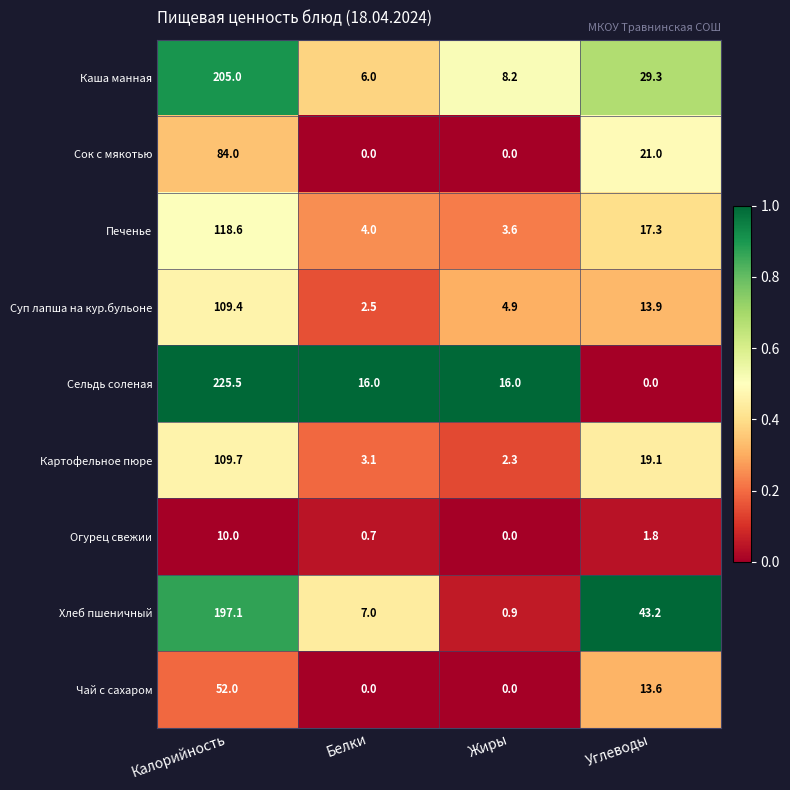

The value of Каша манная at Белки is 9.6. True or false?

False